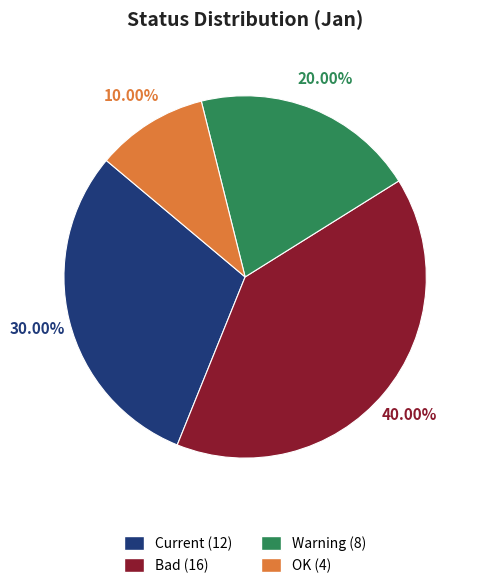

How many slices are in this pie chart?

4